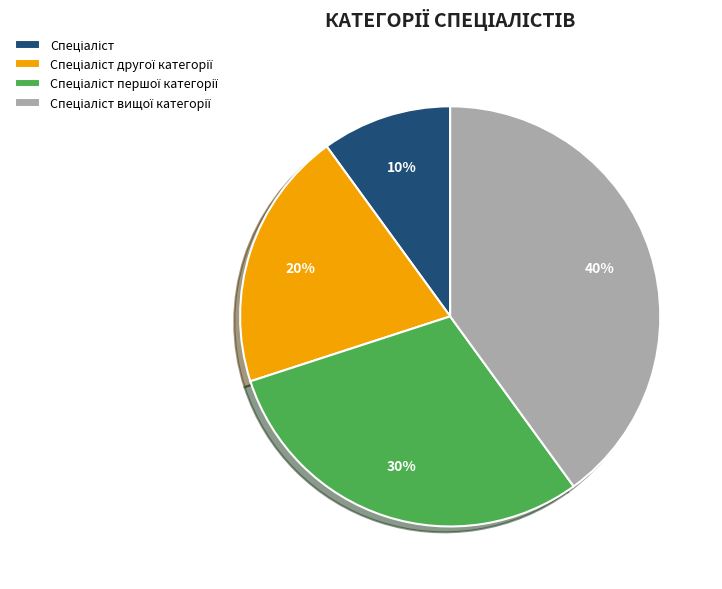

To the nearest percent, what is the average slice percentage?

25%